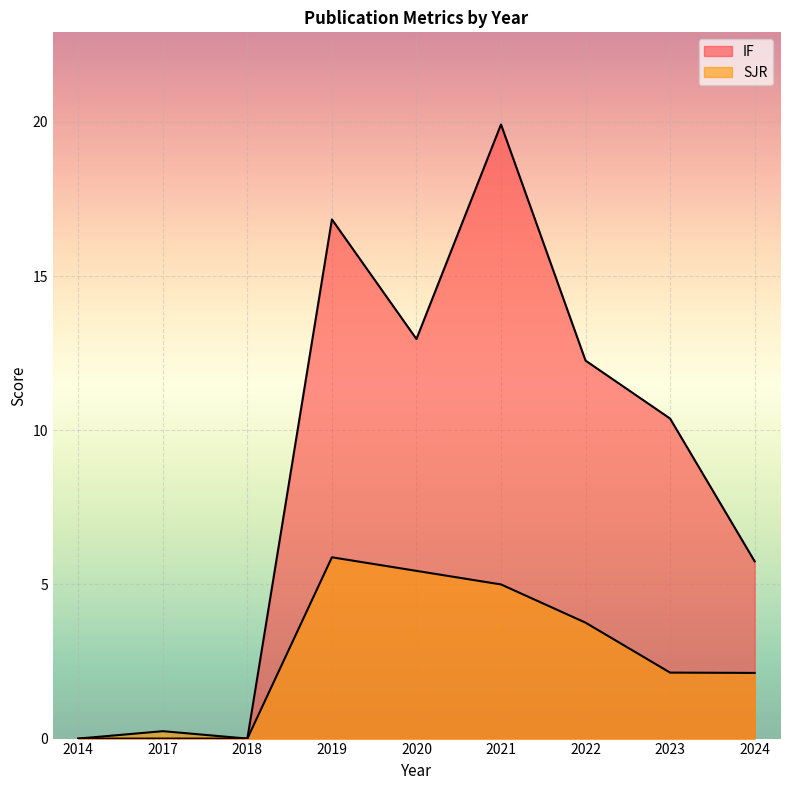

True or false: IF and SJR cross at least once.

False